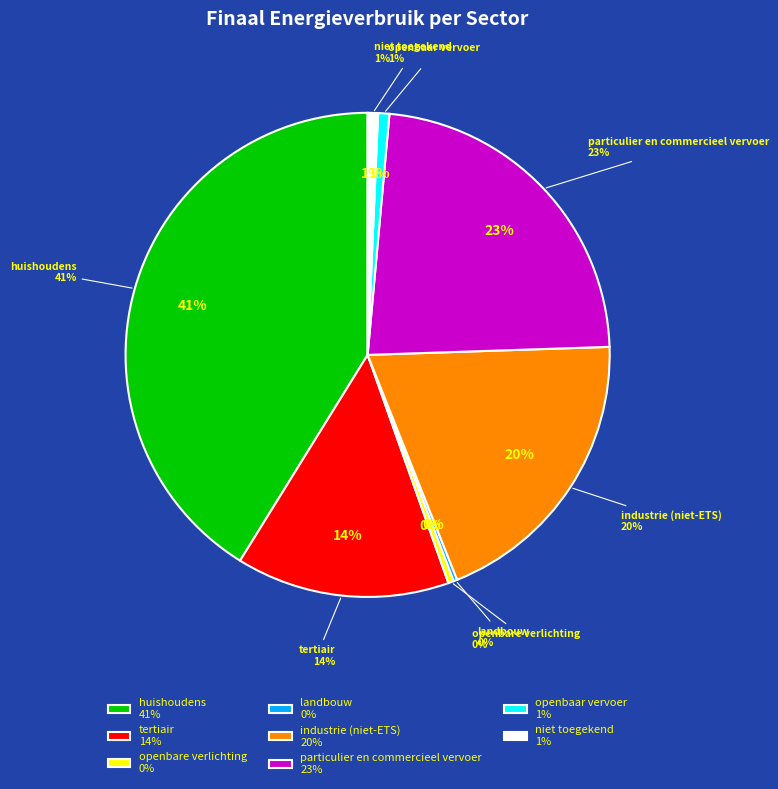

Is it true that particulier en commercieel vervoer is 17% of the pie?

False